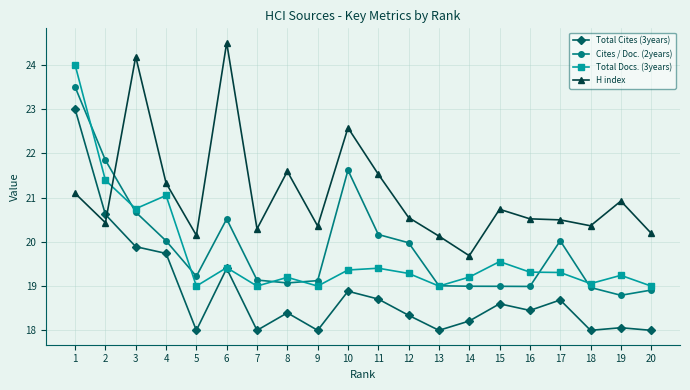

True or false: H index has more than 1 points higher than both neighbors.

True